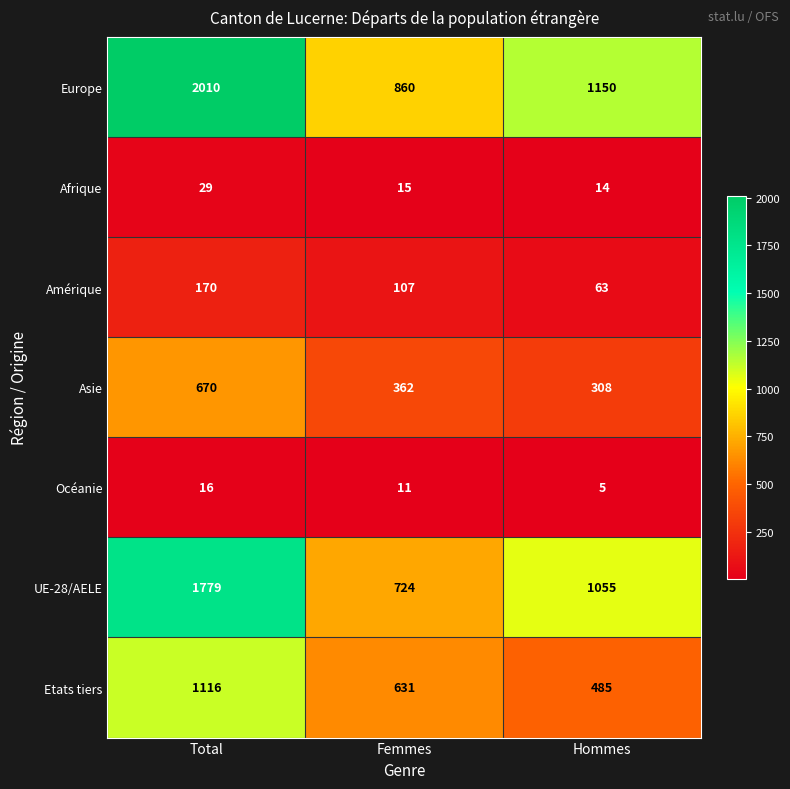

What is the difference between the highest and lowest values at Femmes?

849